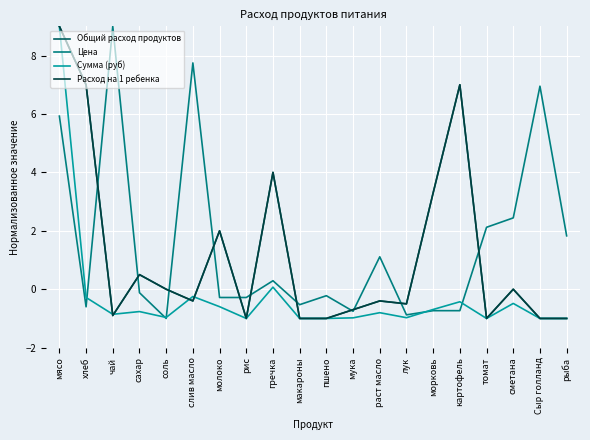

At how many categories does at least one series exceed 6?

6